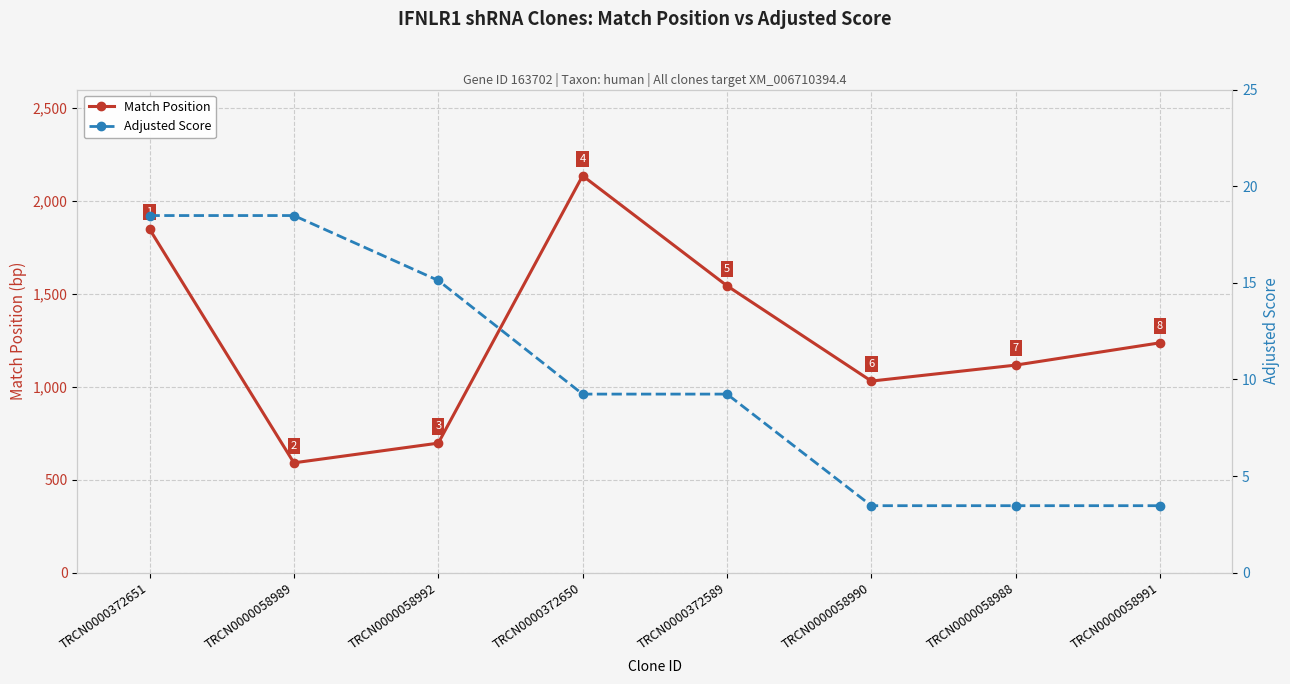

At which category does the chart reach its peak across all series?

TRCN0000372650